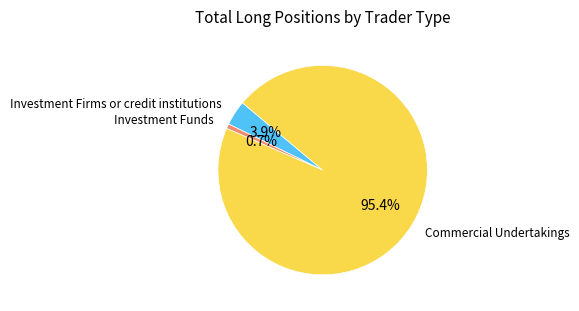

Is there any slice that represents more than half of the pie?

Yes